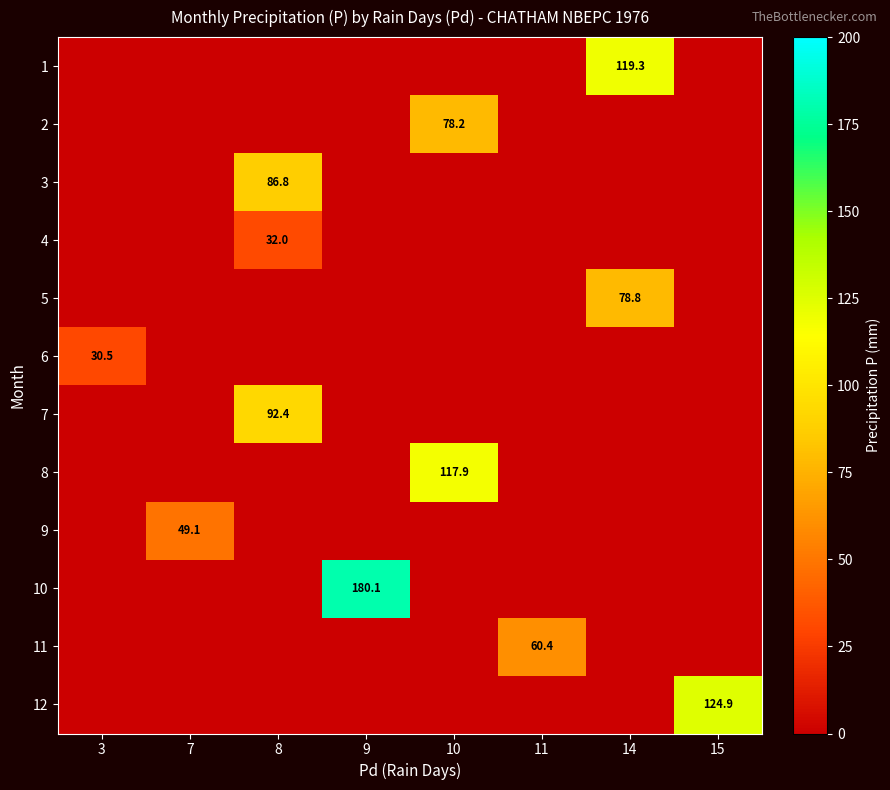

True or false: 2 has a value of 54.0 at 10.

False